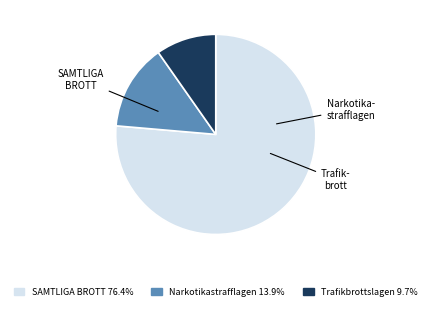

How many segments does this pie chart have?

3